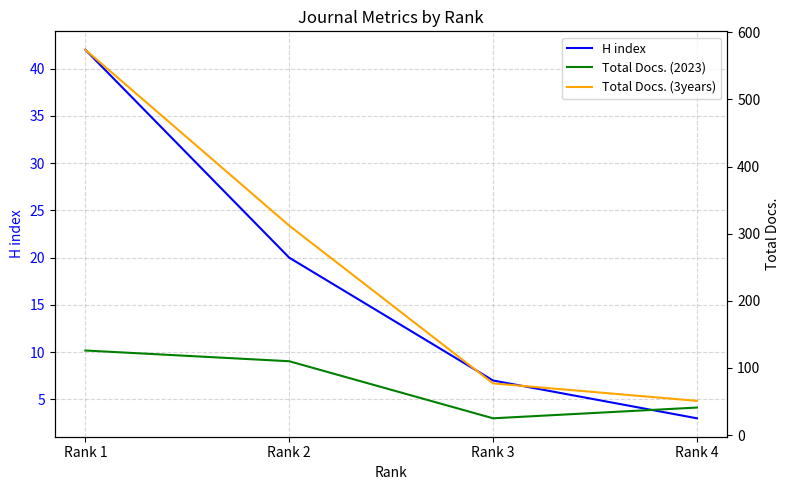

Which series has the largest total across all categories?

Total Docs. (3years)